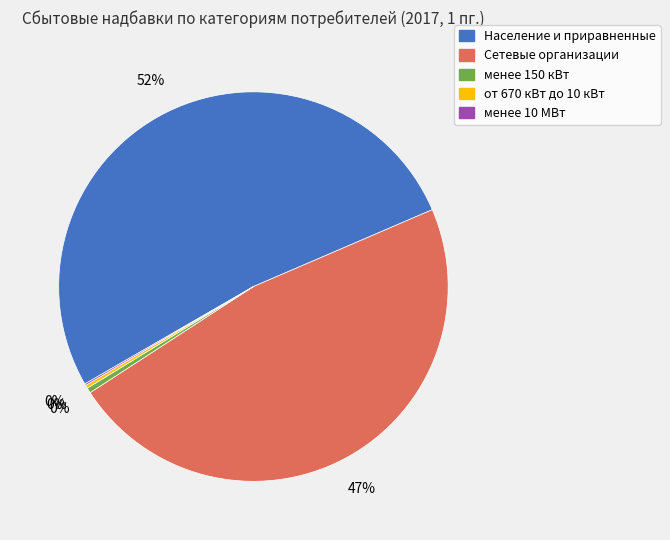

To the nearest percent, what is the difference between the Население и приравненные and Сетевые организации slice percentages?

5%